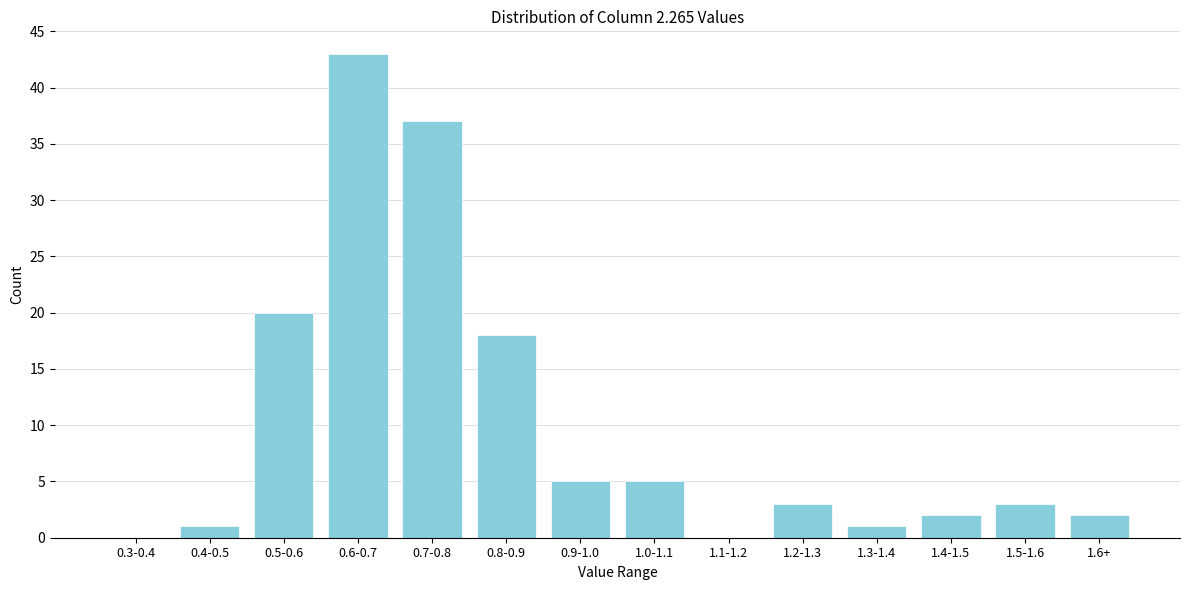

Reading left to right, transcribe all the data shown in this chart.

0.3-0.4=0	0.4-0.5=1	0.5-0.6=20	0.6-0.7=43	0.7-0.8=37	0.8-0.9=18	0.9-1.0=5	1.0-1.1=5	1.1-1.2=0	1.2-1.3=3	1.3-1.4=1	1.4-1.5=2	1.5-1.6=3	1.6+=2